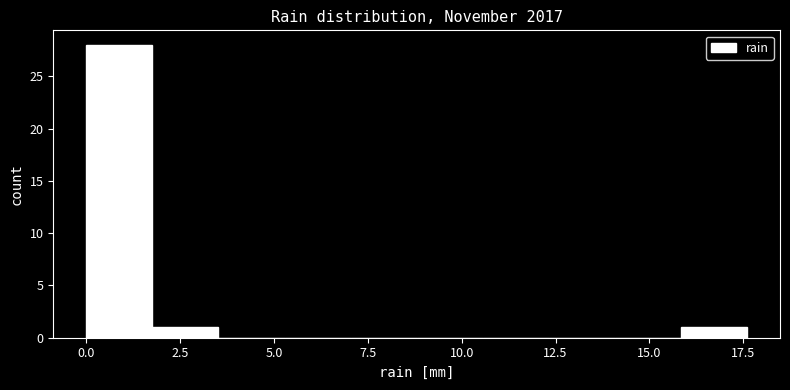

Around what value on the x-axis is the tallest bar? Give the approximate position of its centre, as read against the axis.

1.0